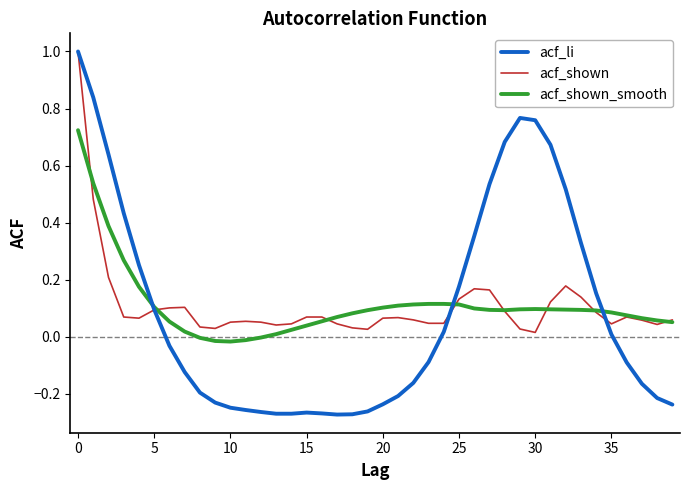

Which series has the widest spread of values?

acf_li